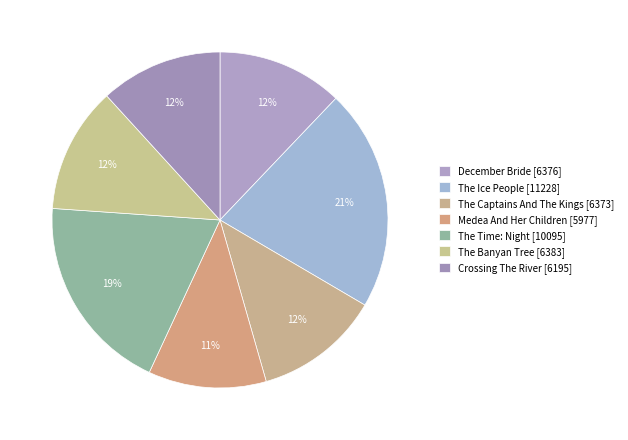

To the nearest percent, what percentage of the pie is The Time: Night?

19%